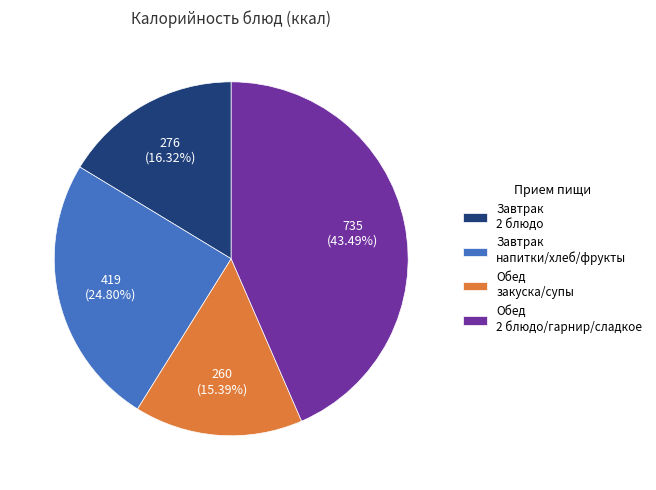

What is the smallest slice in the pie chart?

Обед закуска/супы